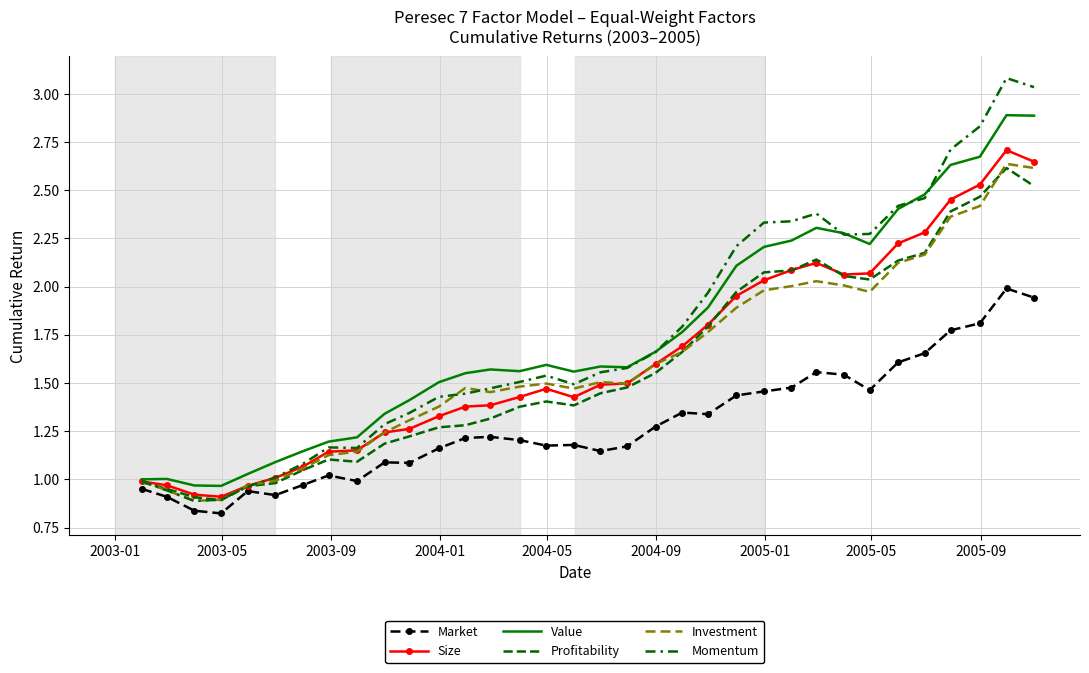

What is the difference between the maximum and minimum values in the Momentum series?

2.2